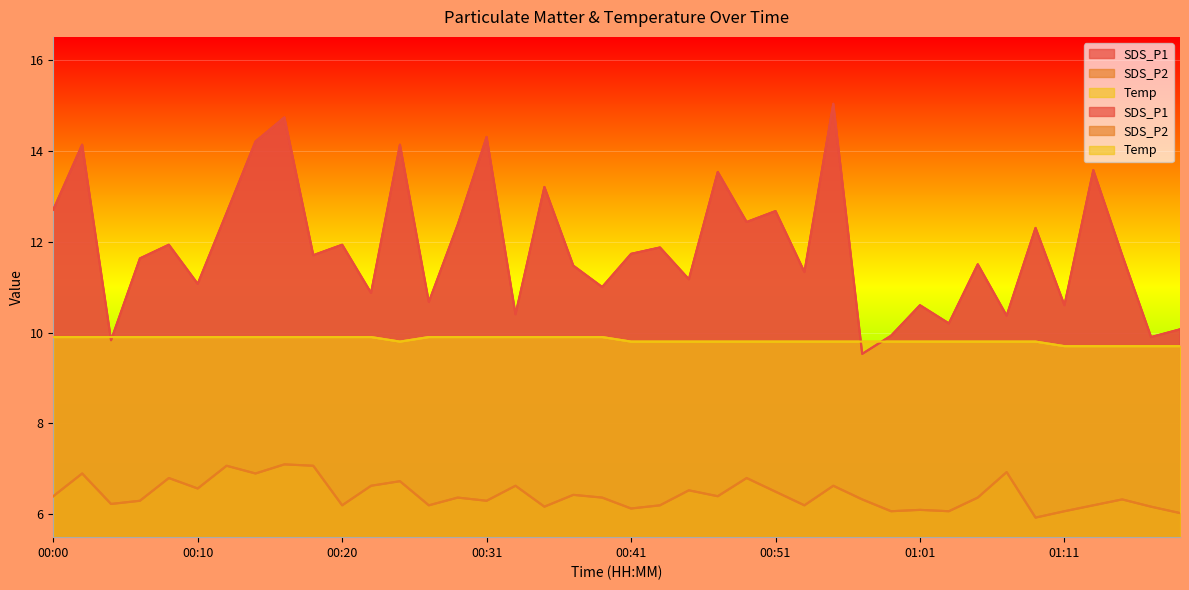

At which category is the sum across all series the highest?

00:16